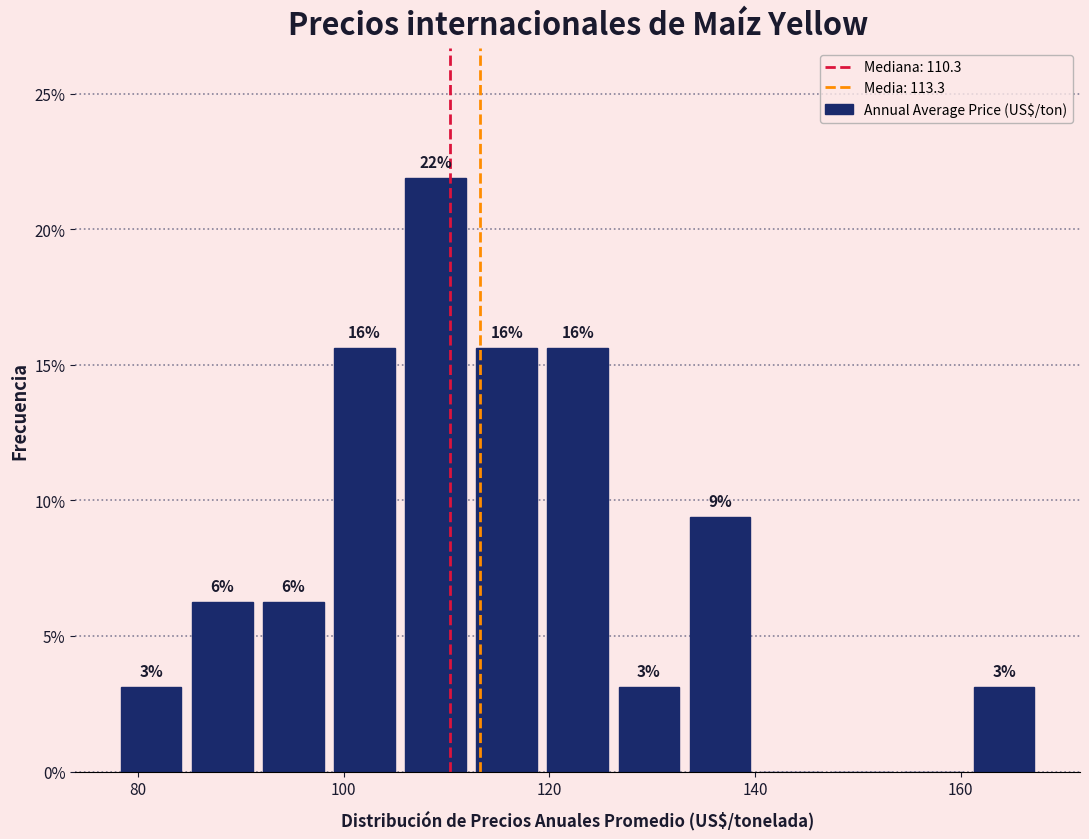

Read against the x-axis, roughly where is the centre of the tallest bar?

108